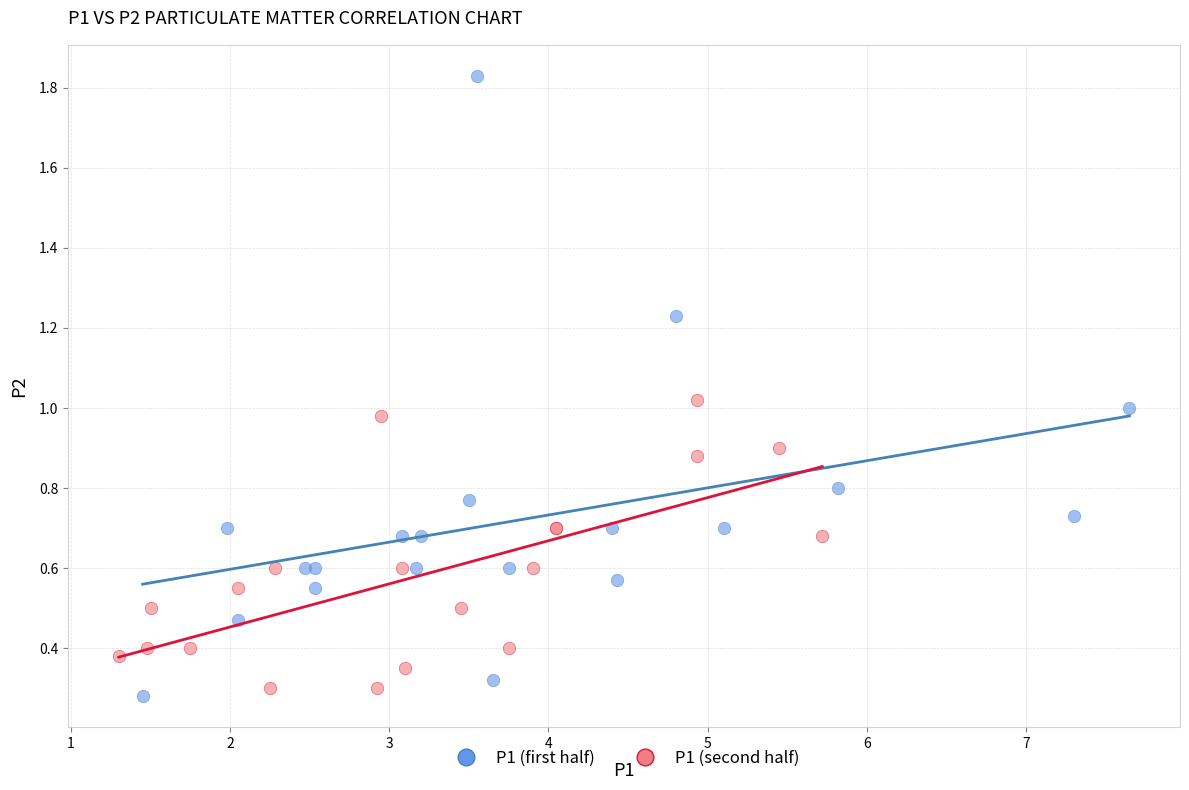

Which series contains the highest Y value?

P1 (first half)